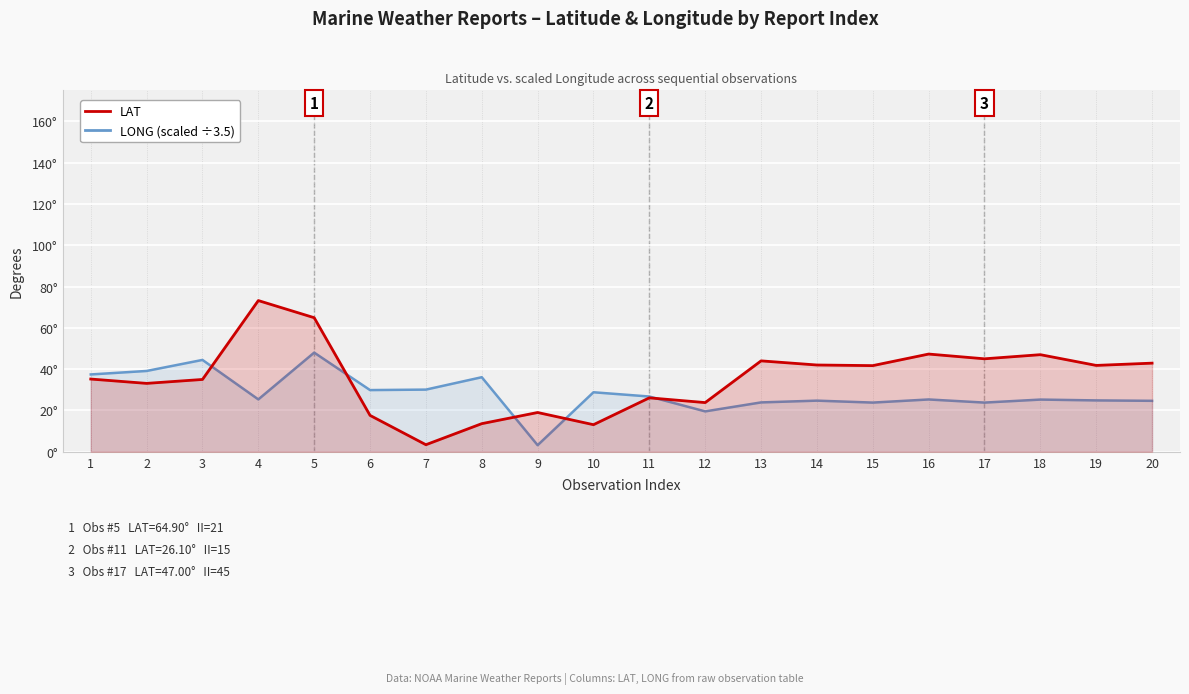

Which series has the largest range (max minus min)?

LAT